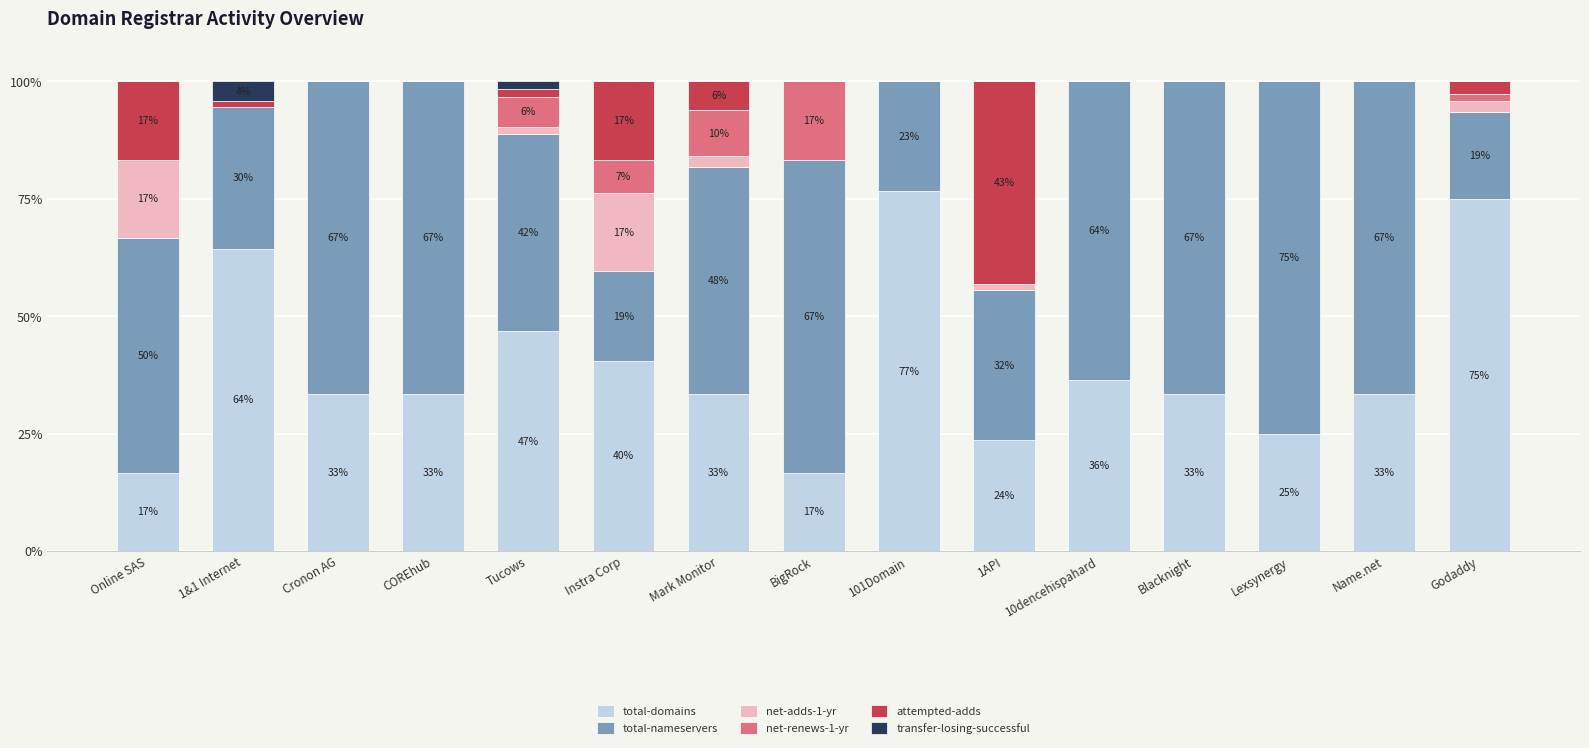

The total-domains series shows 33.3 at Blacknight. True or false?

True